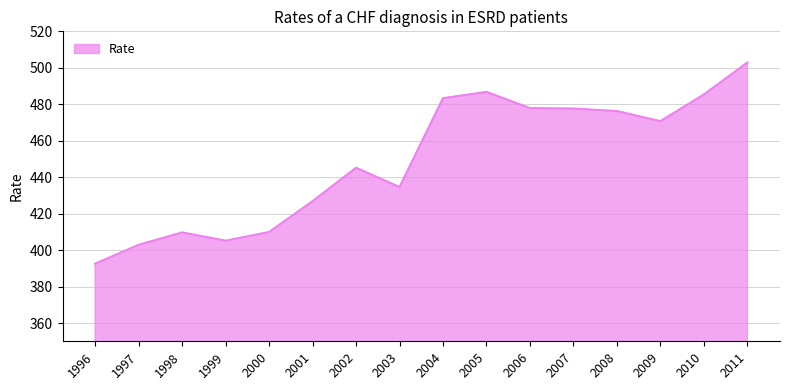

What value does the data have at 2005?

486.8